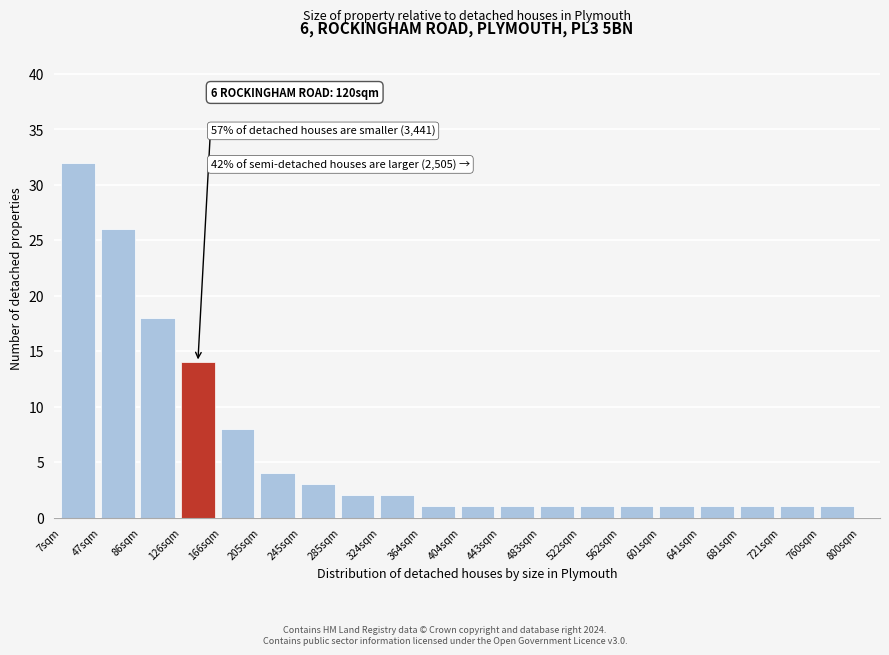

Reading right to left, what are all the values shown in this chart?

1	1	1	1	1	1	1	1	1	1	1	2	2	3	4	8	14	18	26	32